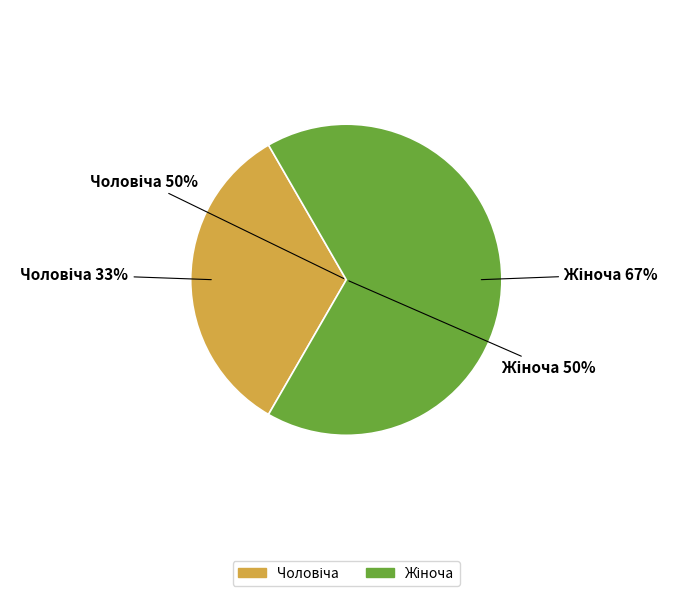

What is the majority slice?

Жіноча